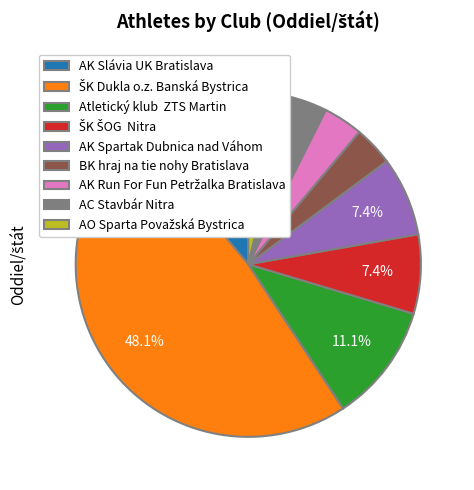

Is there a majority slice in this chart?

No